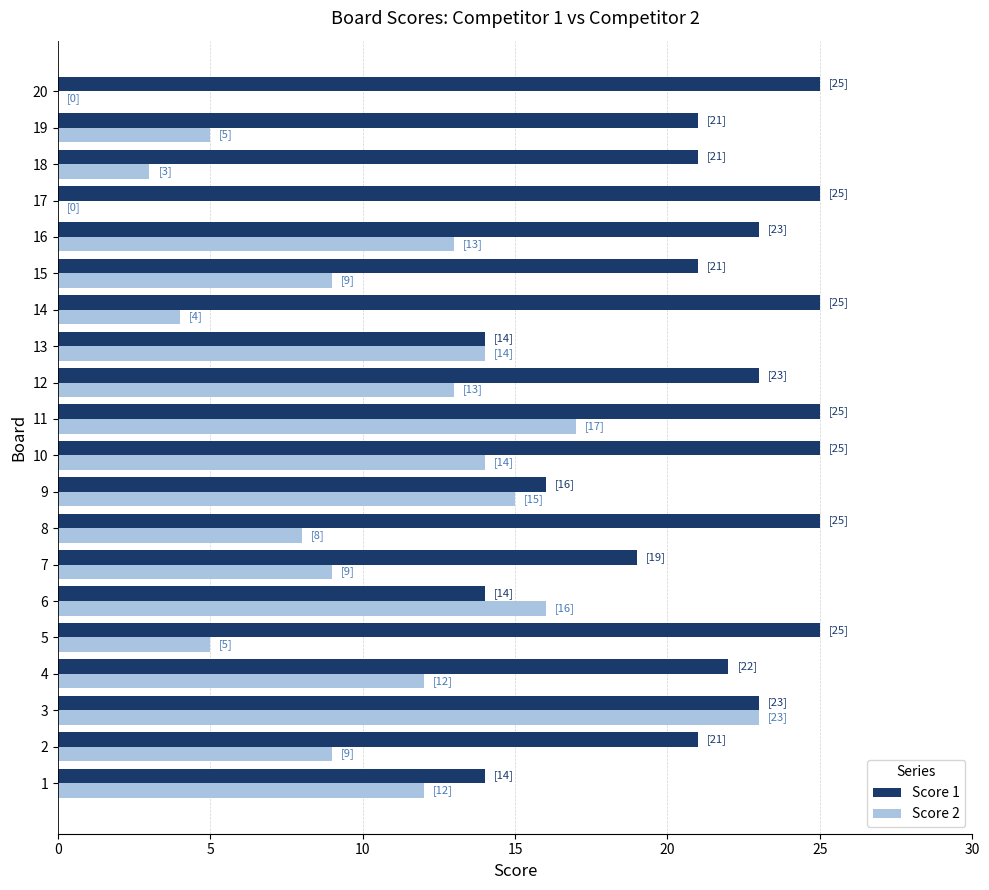

Which category has the highest value in the Score 2 series?

3